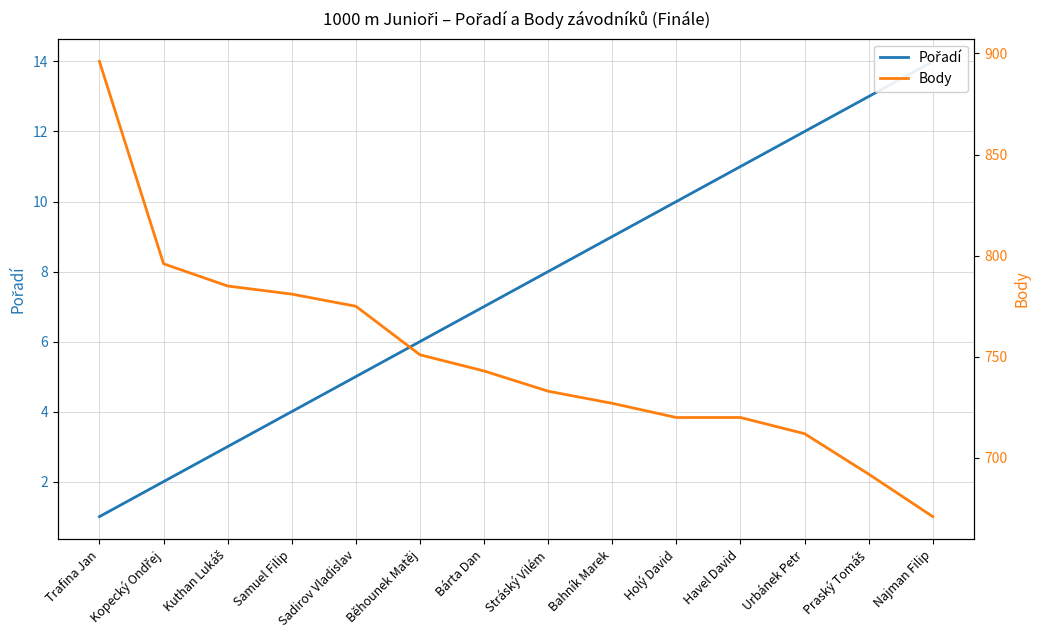

List the series in order of their overall mean, lowest first.

Pořadí, Body